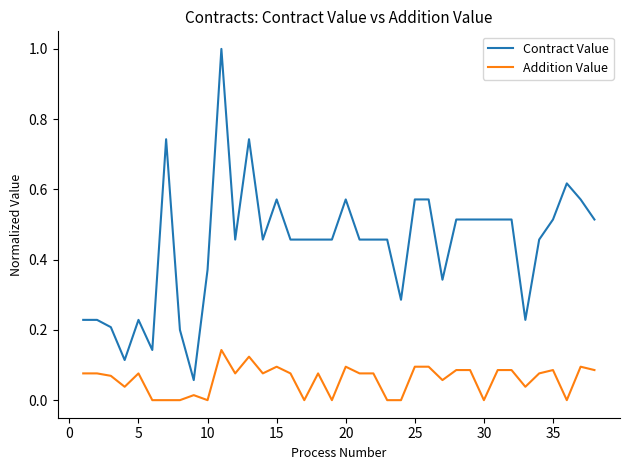

Rank the series by their average value, from lowest to highest.

Addition Value, Contract Value